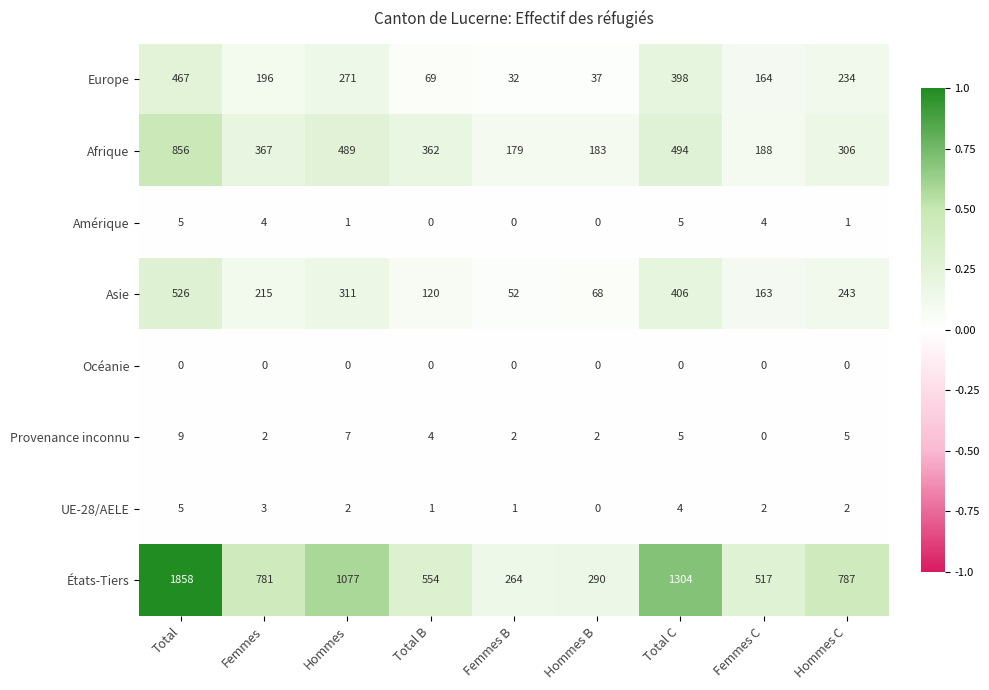

Read the Amérique value at Femmes.

4